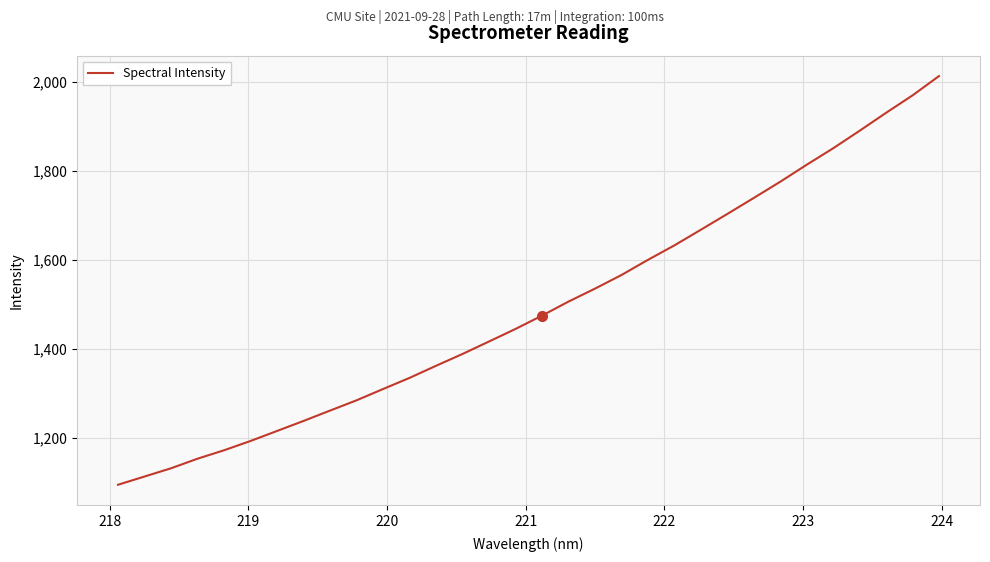

What is the smallest value displayed?

1094.7